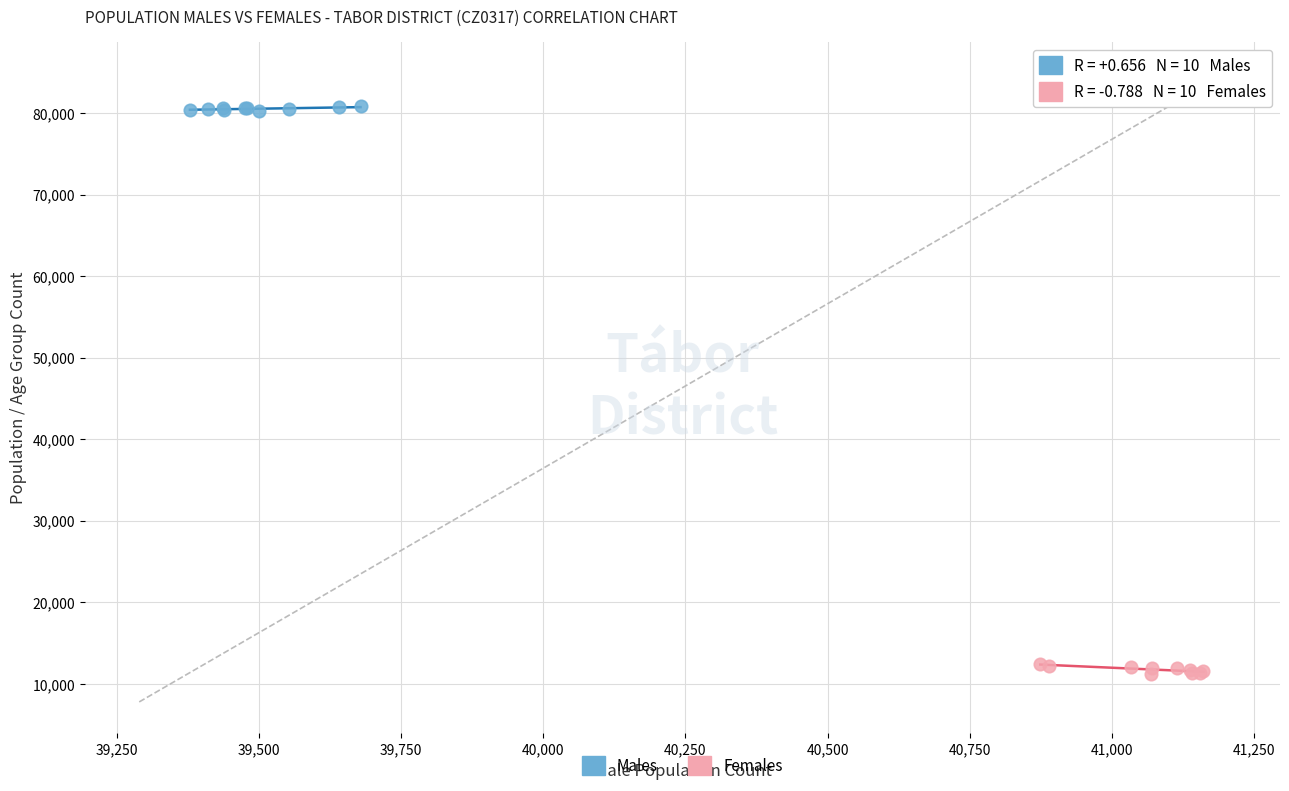

Which series reaches the maximum Y coordinate?

Males